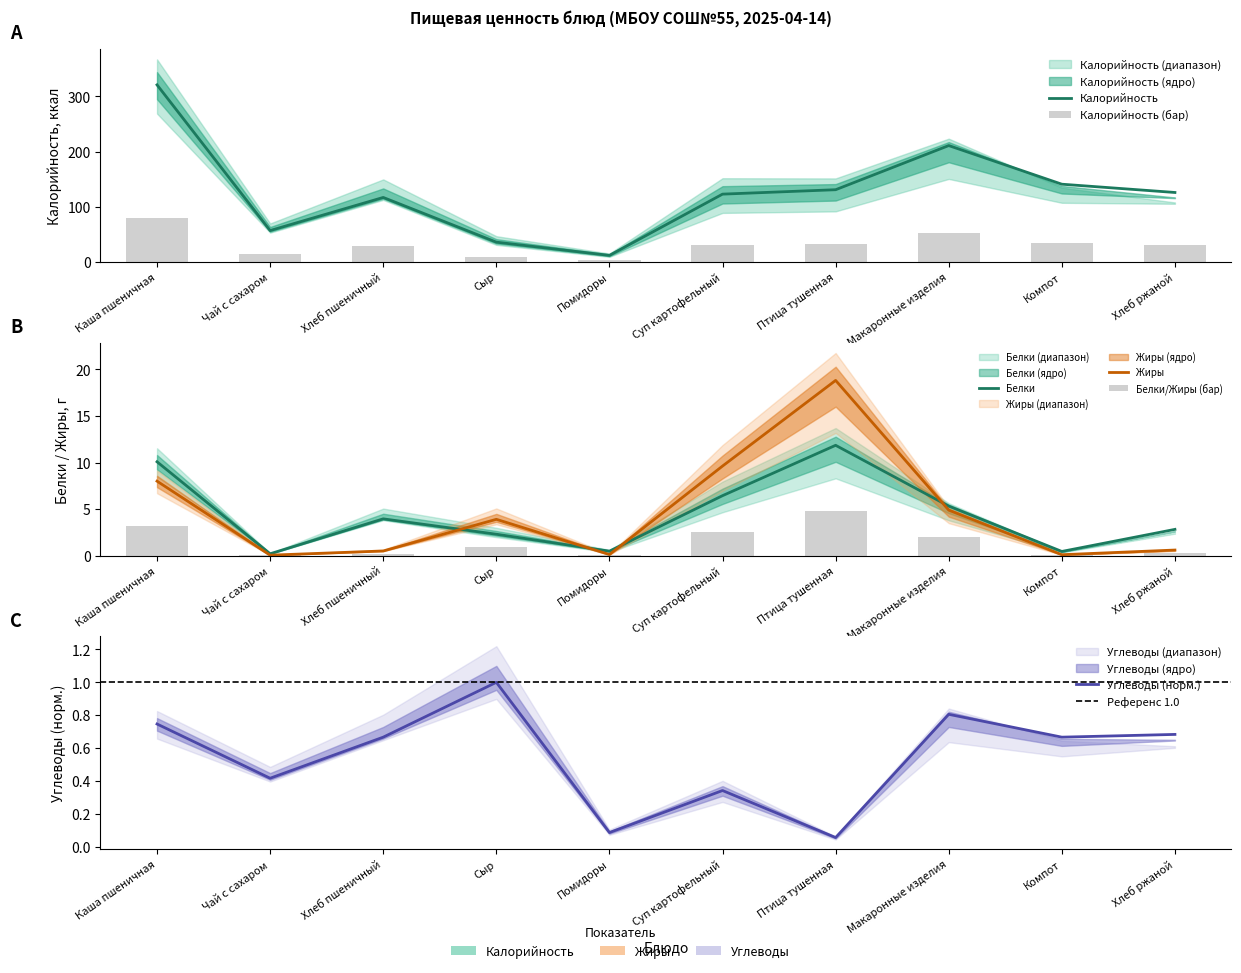

Is it true that Жиры equals 0.1 at Помидоры?

True